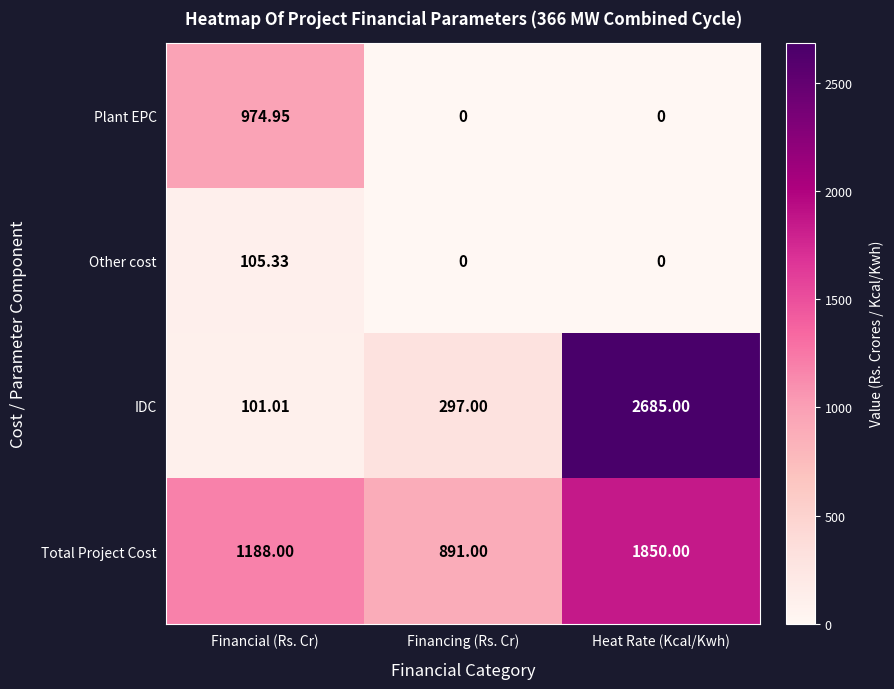

List the series in order of their overall mean, highest first.

Total Project Cost, IDC, Plant EPC, Other cost